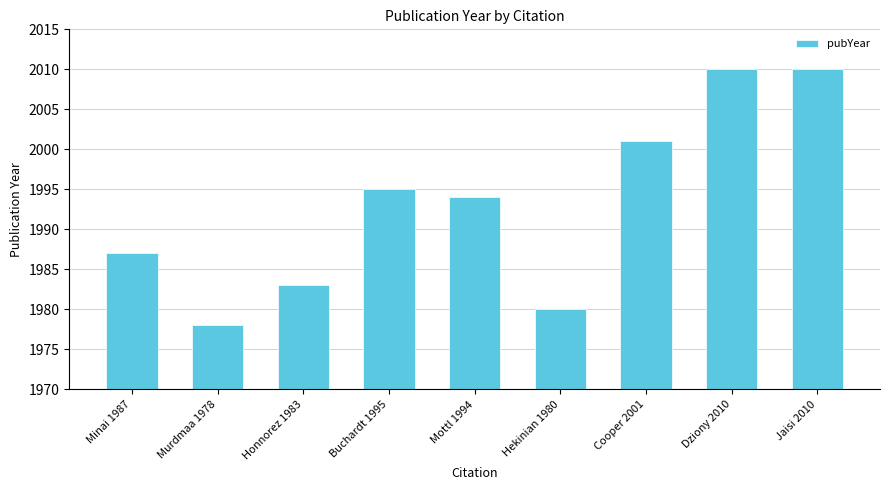

What is the difference between the maximum and second lowest values?

30